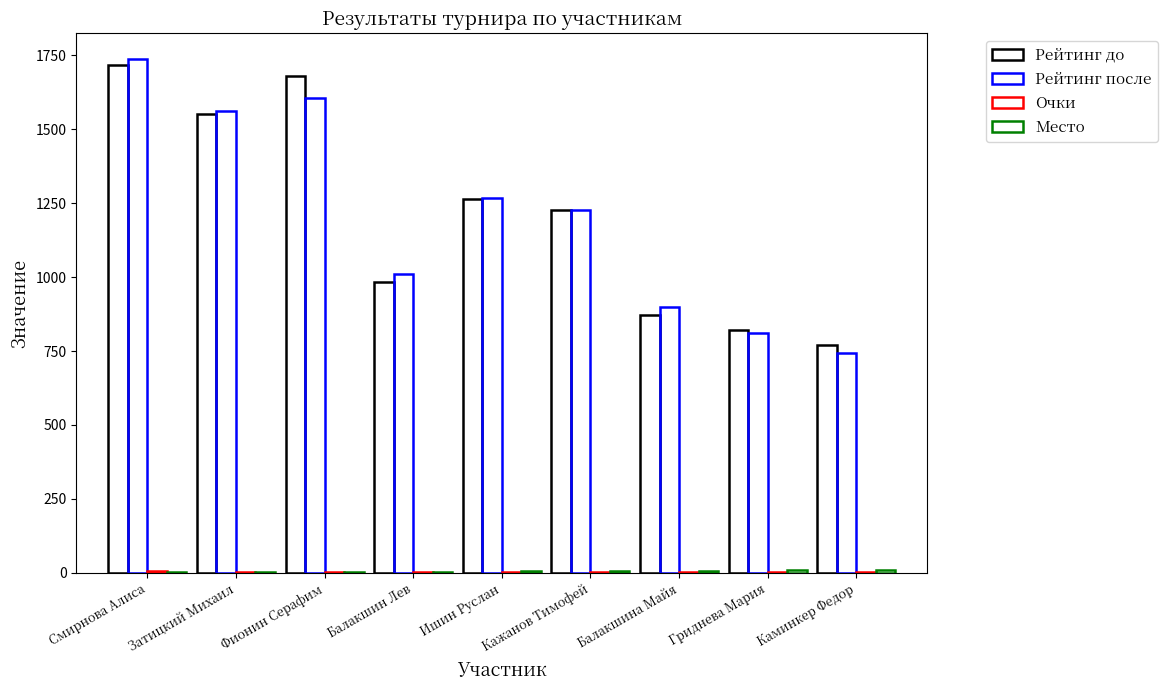

What position from the left is Фионин Серафим?

3